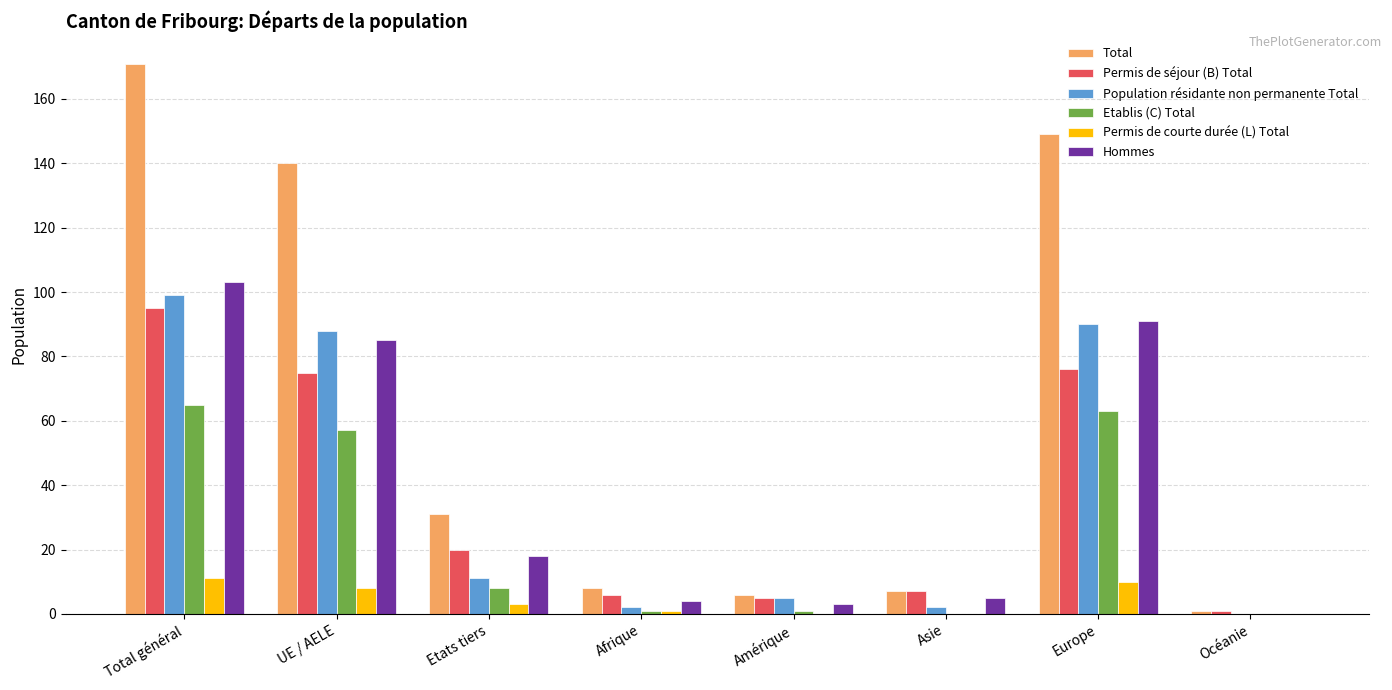

Reading left to right, transcribe all the data shown in this chart.

Total: Total général=171	UE / AELE=140	Etats tiers=31	Afrique=8	Amérique=6	Asie=7	Europe=149	Océanie=1
Permis de séjour (B) Total: Total général=95	UE / AELE=75	Etats tiers=20	Afrique=6	Amérique=5	Asie=7	Europe=76	Océanie=1
Population résidante non permanente Total: Total général=99	UE / AELE=88	Etats tiers=11	Afrique=2	Amérique=5	Asie=2	Europe=90	Océanie=0
Etablis (C) Total: Total général=65	UE / AELE=57	Etats tiers=8	Afrique=1	Amérique=1	Asie=0	Europe=63	Océanie=0
Permis de courte durée (L) Total: Total général=11	UE / AELE=8	Etats tiers=3	Afrique=1	Amérique=0	Asie=0	Europe=10	Océanie=0
Hommes: Total général=103	UE / AELE=85	Etats tiers=18	Afrique=4	Amérique=3	Asie=5	Europe=91	Océanie=0